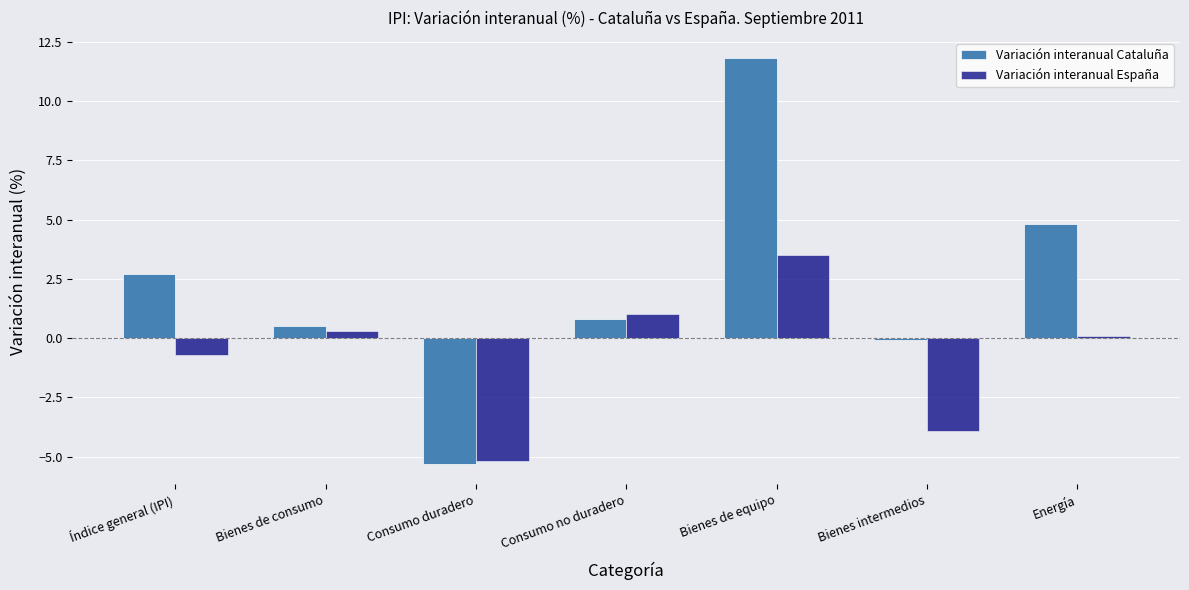

List the labels in order of Variación interanual Cataluña value, largest first.

Bienes de equipo, Energía, Índice general (IPI), Consumo no duradero, Bienes de consumo, Bienes intermedios, Consumo duradero